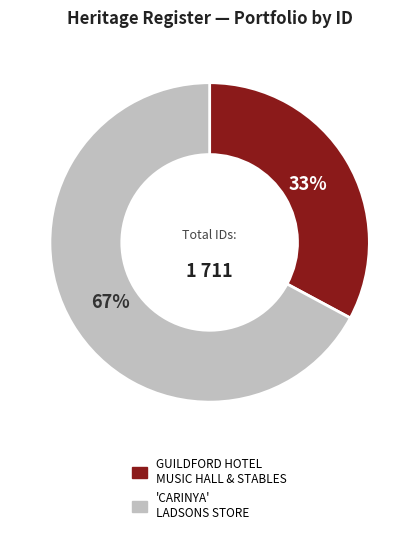

To the nearest percent, what is the difference between the largest and smallest slice percentages?

34%